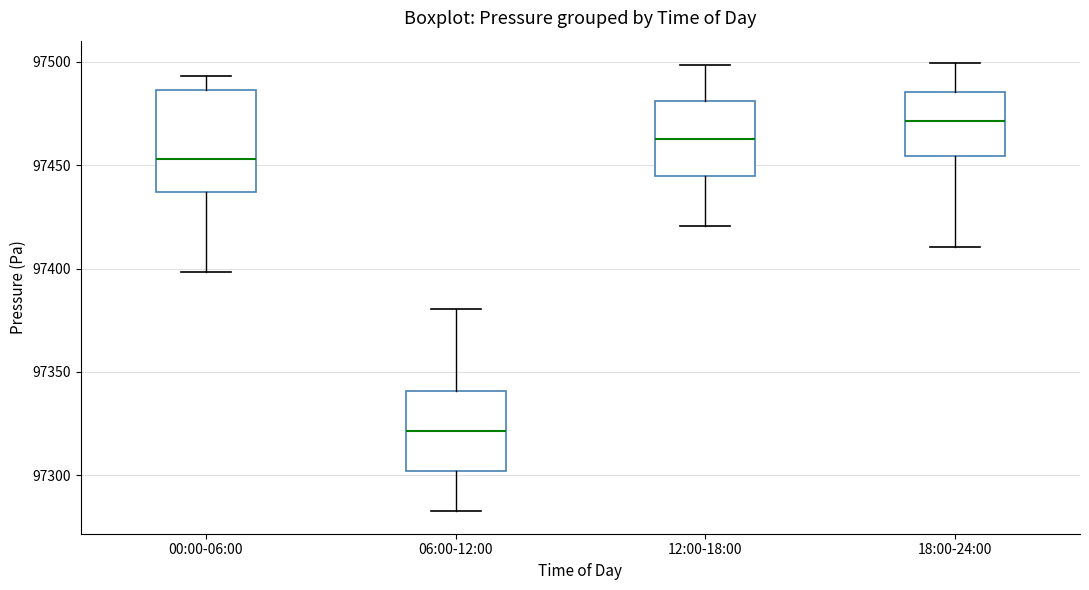

Reading left to right, transcribe this box plot: for each box, give where its median line is, the range the box spans, and where its two whiskers end, as read against the y-axis. The values are not printed on the chart, so give them approximately, as read against the axis.

00:00-06:00: median 97455, box 97435 to 97485, whiskers 97400 to 97495
06:00-12:00: median 97320, box 97300 to 97340, whiskers 97285 to 97380
12:00-18:00: median 97465, box 97445 to 97480, whiskers 97420 to 97500
18:00-24:00: median 97470, box 97455 to 97485, whiskers 97410 to 97500